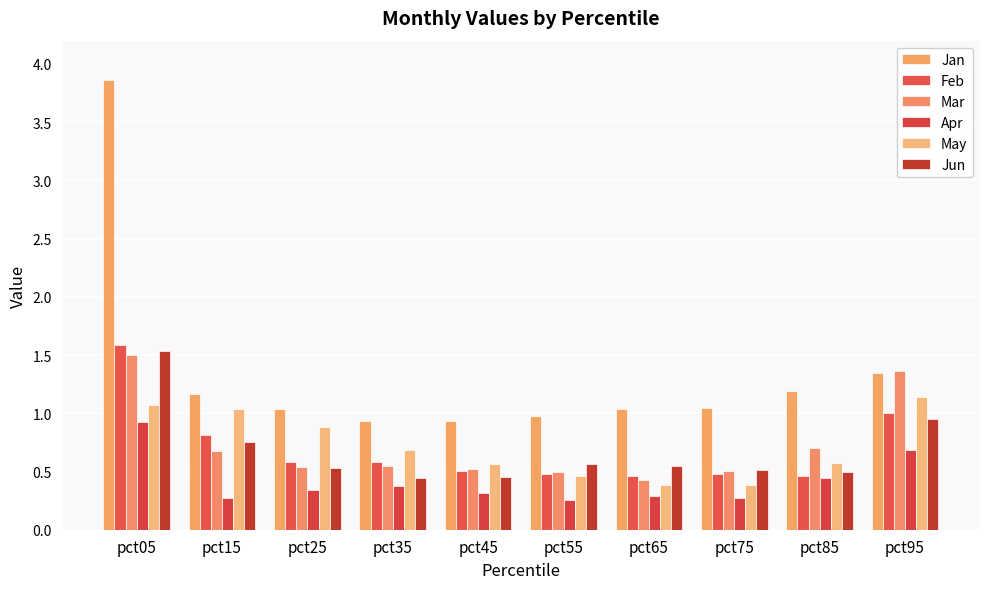

How many data points does each series have?

10